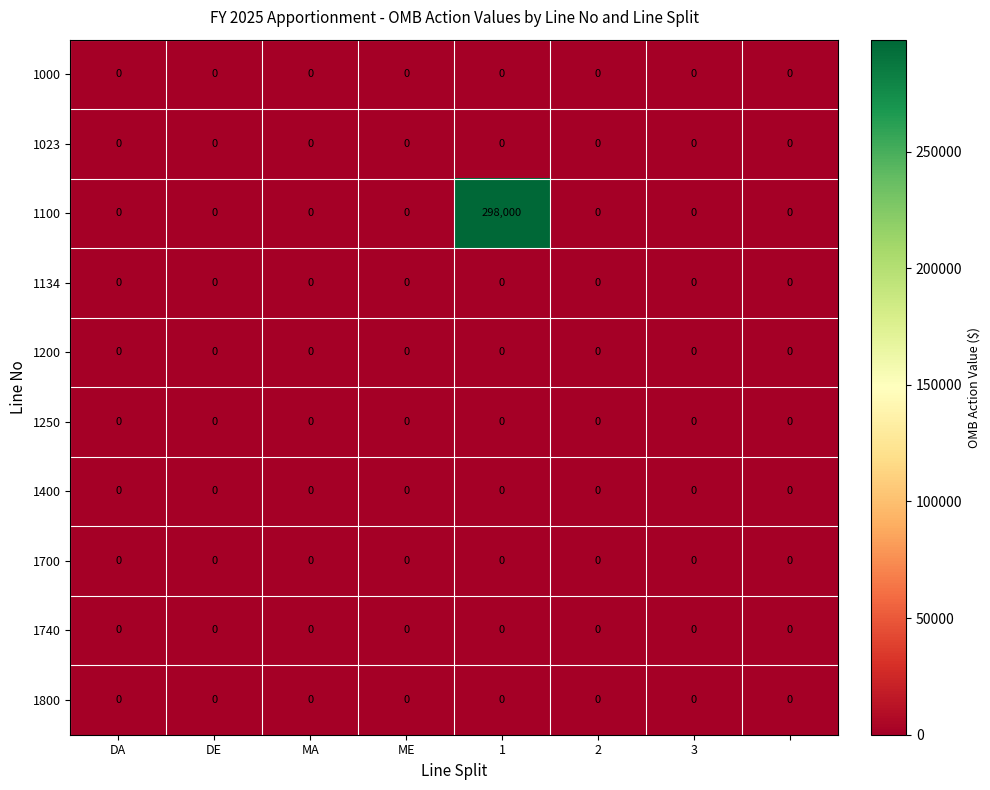

How many data points does each series have?

8